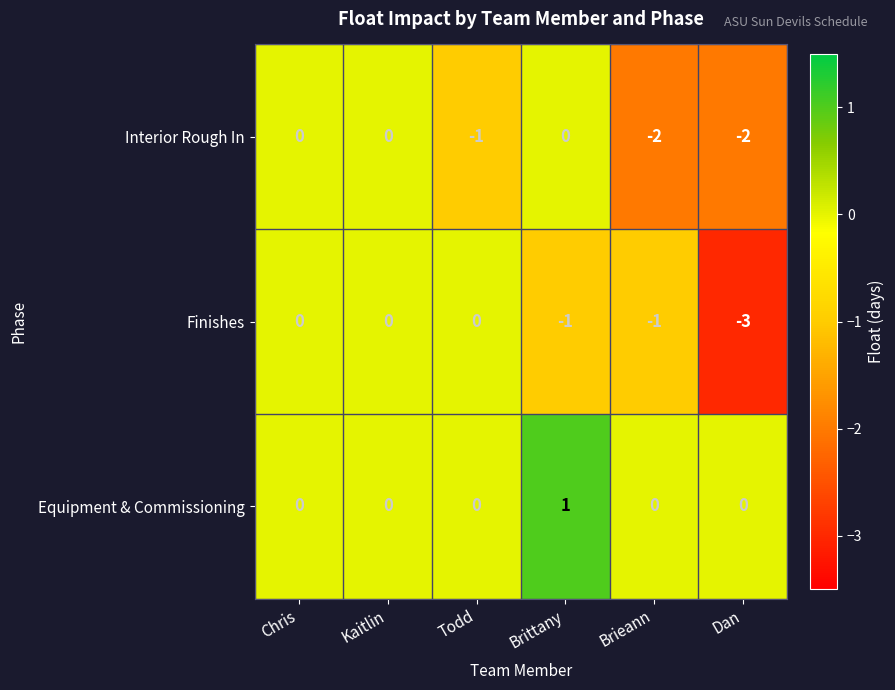

Rank the series at Brittany from lowest to highest value.

Finishes, Interior Rough In, Equipment & Commissioning